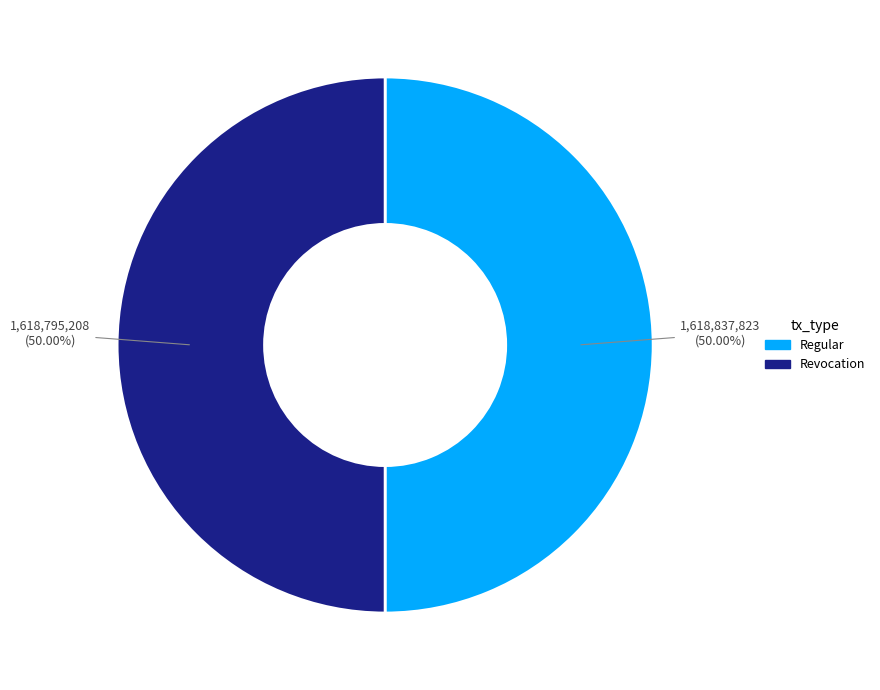

What percentage do Revocation and Regular together represent?

100.0%